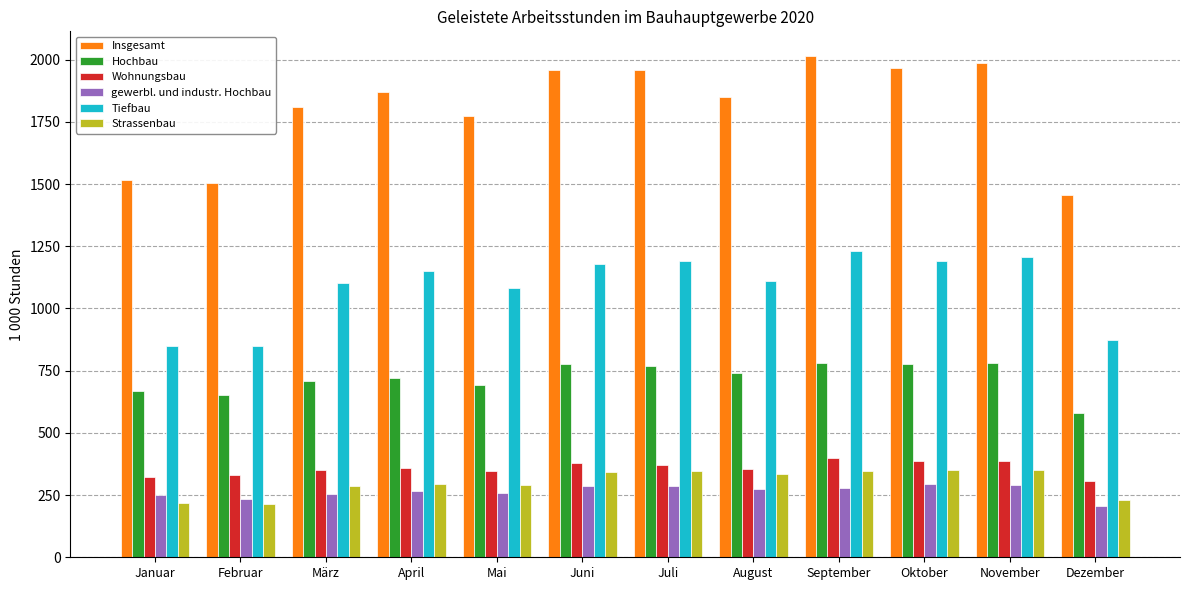

What is the lowest value of the Tiefbau series?

849